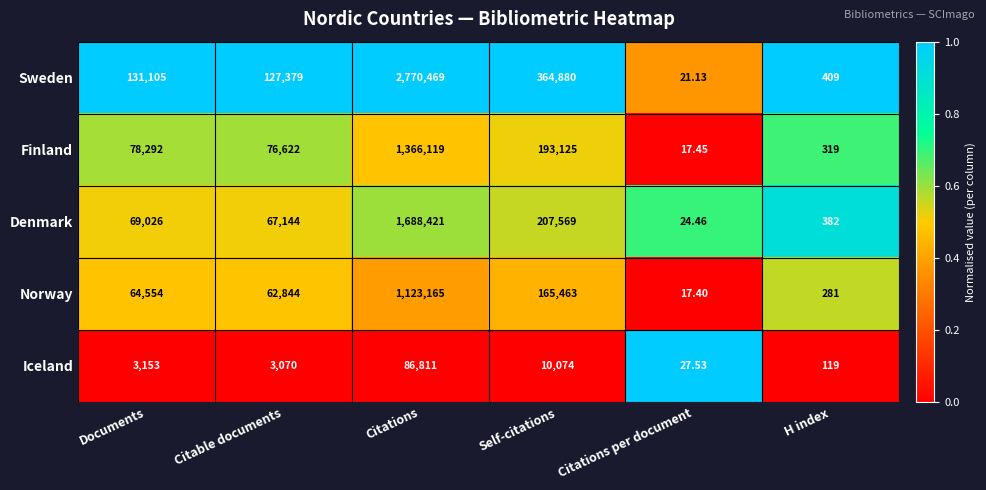

Is the value of Sweden at Citations per document greater than the value of Denmark at Citations?

No